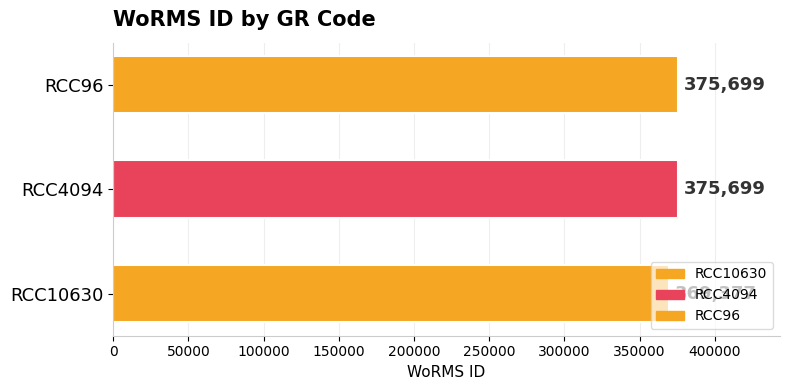

What is the change in value from RCC10630 to RCC96?

+6322